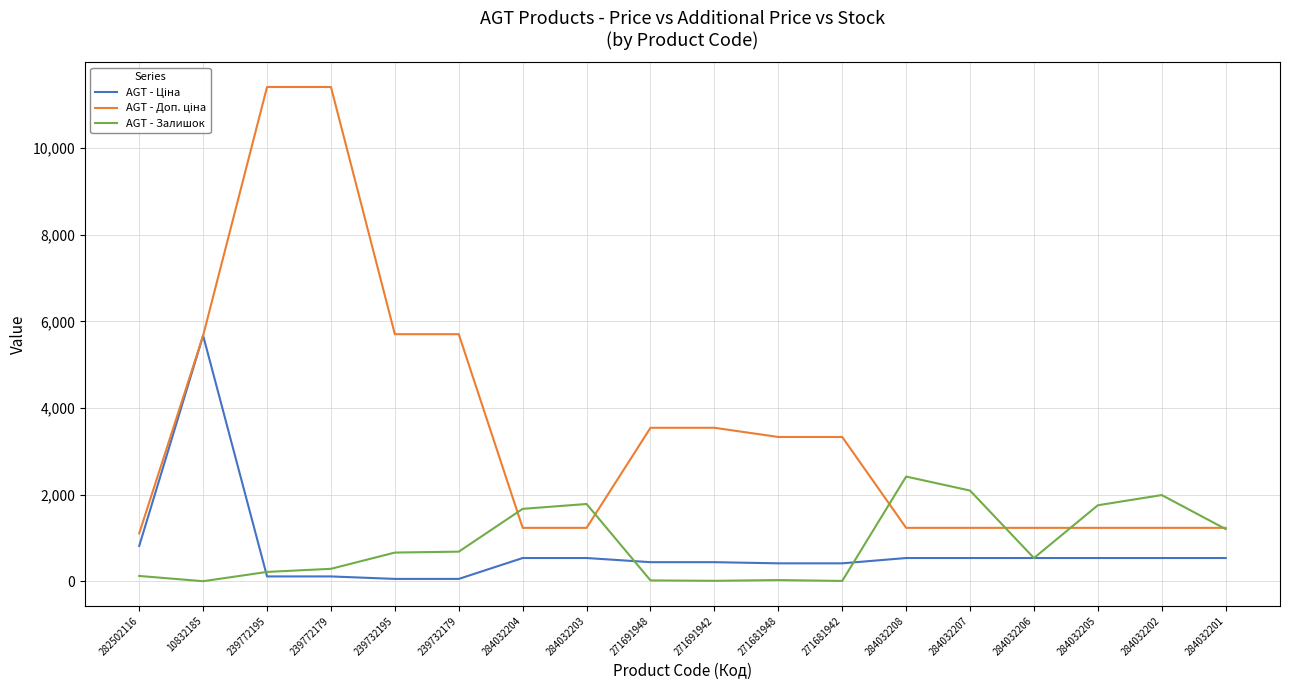

What is the sum of the AGT - Залишок values at 10832185 and 284032202?

1996.0